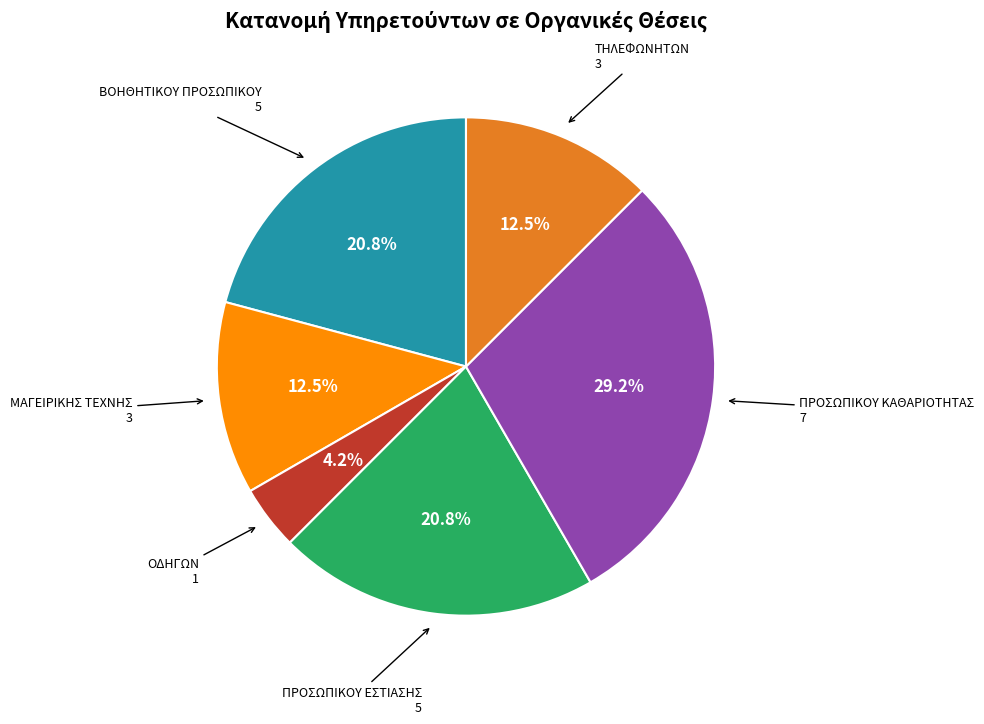

Which category has the biggest portion of the pie?

ΠΡΟΣΩΠΙΚΟΥ ΚΑΘΑΡΙΟΤΗΤΑΣ